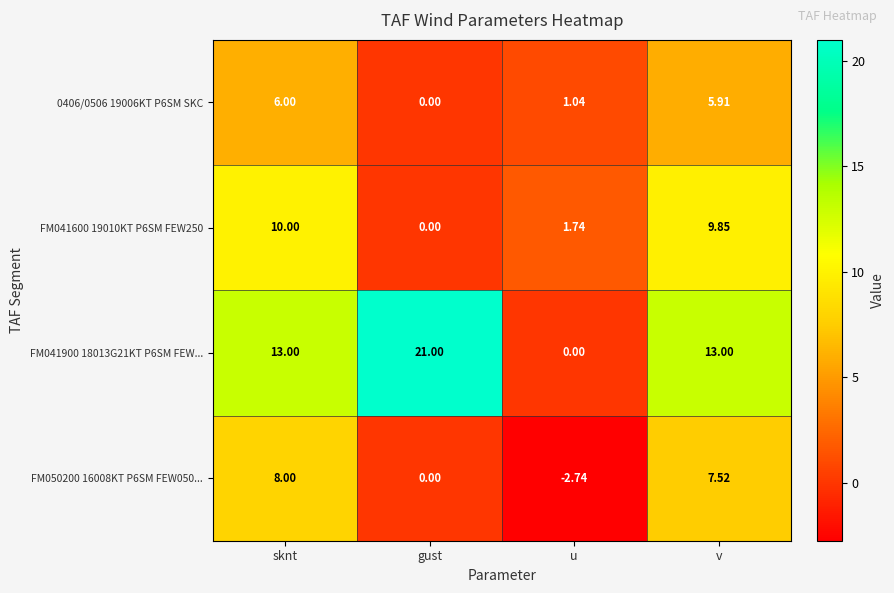

Which category has the highest value across all series?

gust